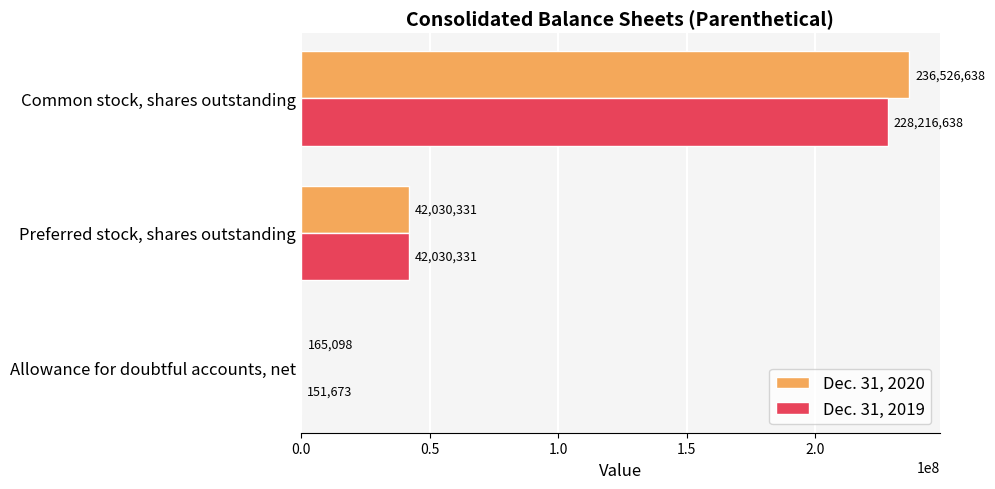

Between Allowance for doubtful accounts, net and Preferred stock, shares outstanding, which series saw the biggest shift?

Dec. 31, 2019